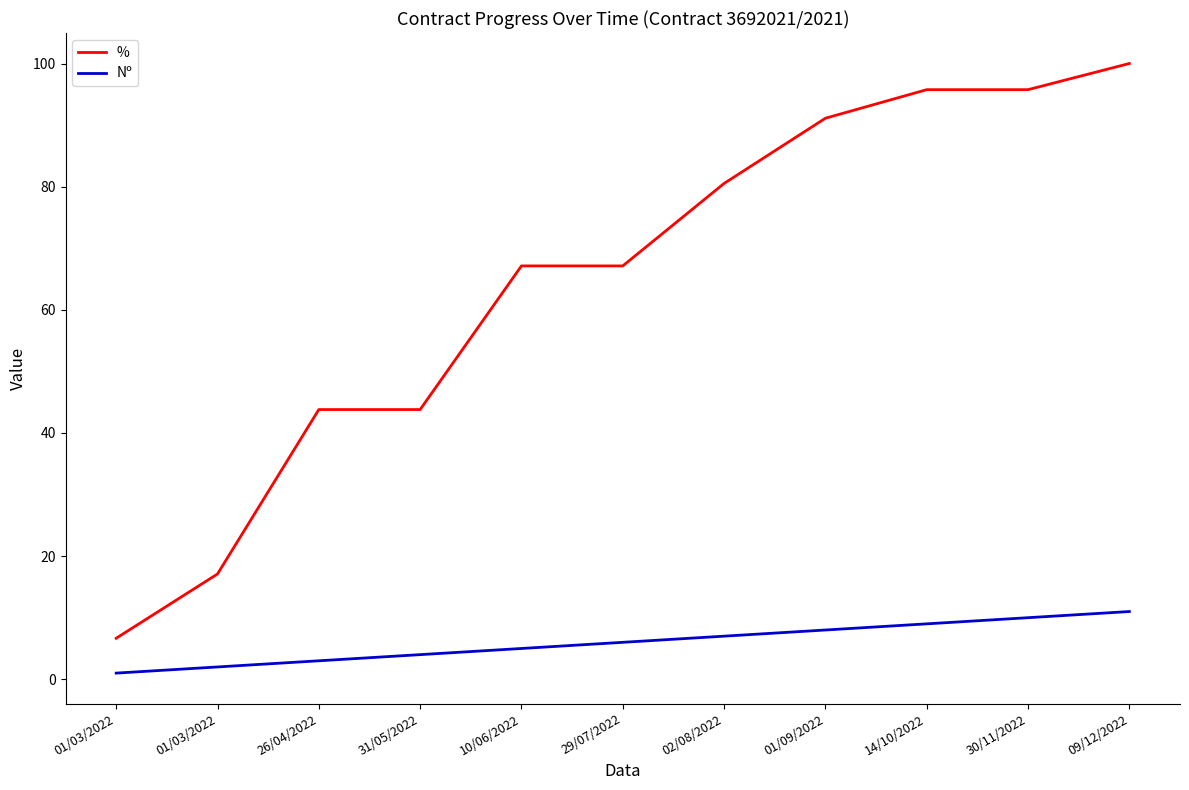

What are all the series names shown in the legend?

%, Nº